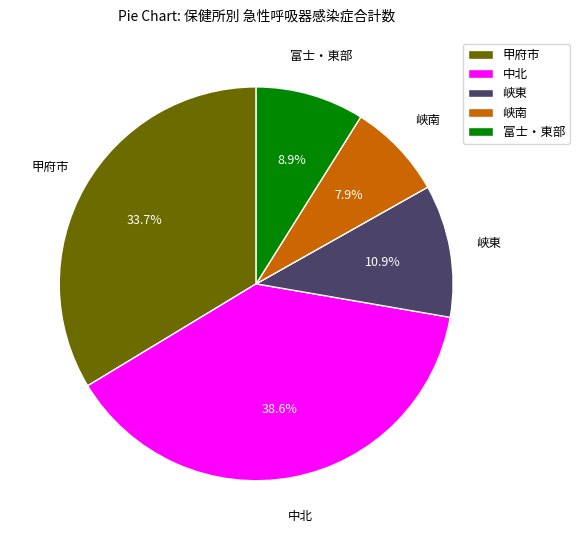

The 甲府市 slice represents 34% of the pie. True or false?

True